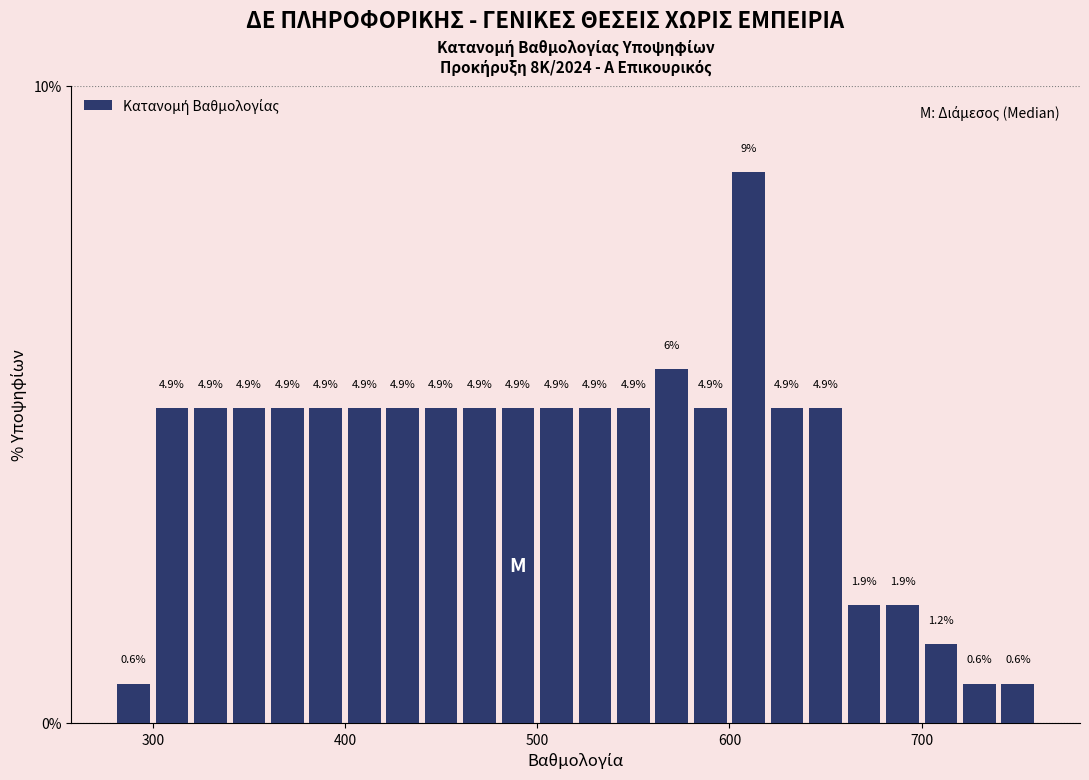

Around what value on the x-axis is the tallest bar? Give the approximate position of its centre, as read against the axis.

610